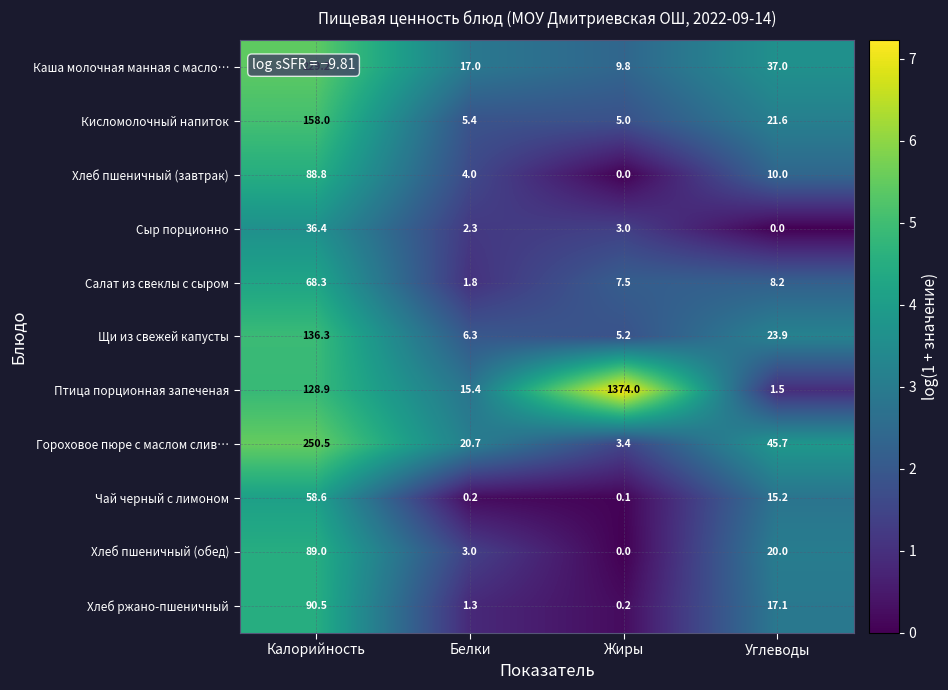

Which category has the highest value in the Щи из свежей капусты series?

Калорийность